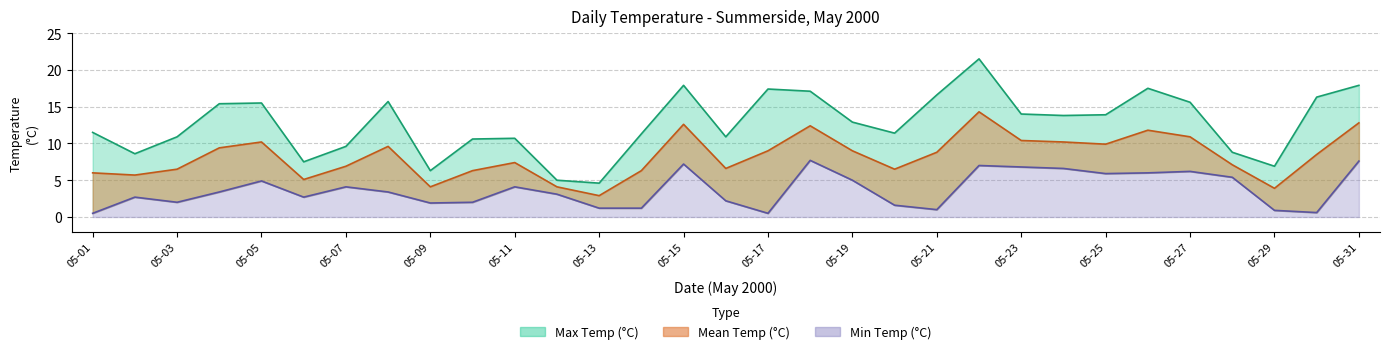

Which has a higher value, 05-23 or 05-18?

05-18